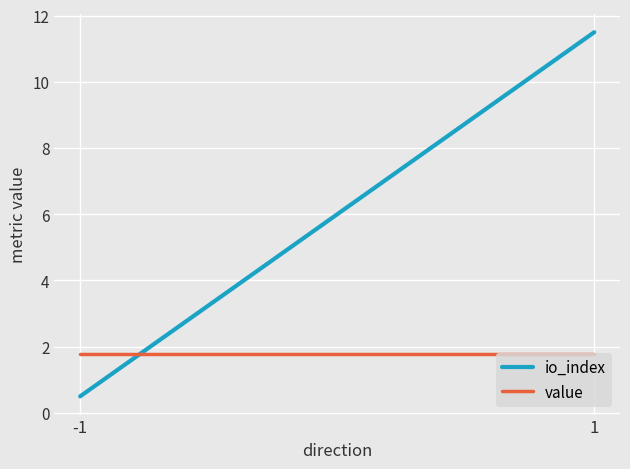

What is the difference between the io_index values at 1 and -1?

11.0